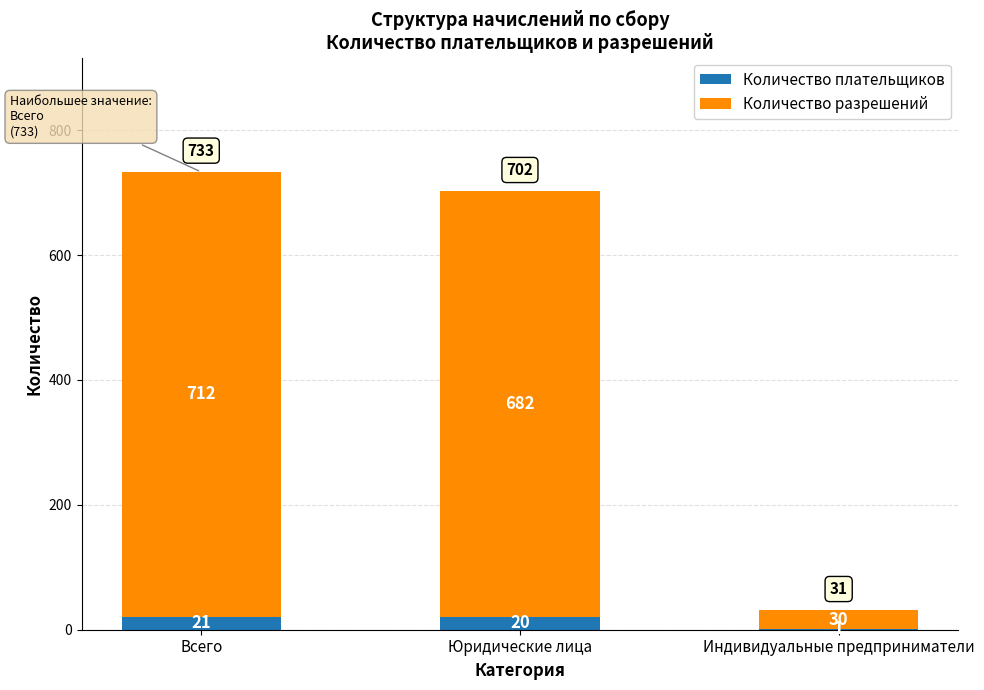

What is the total value across all series at Всего?

733